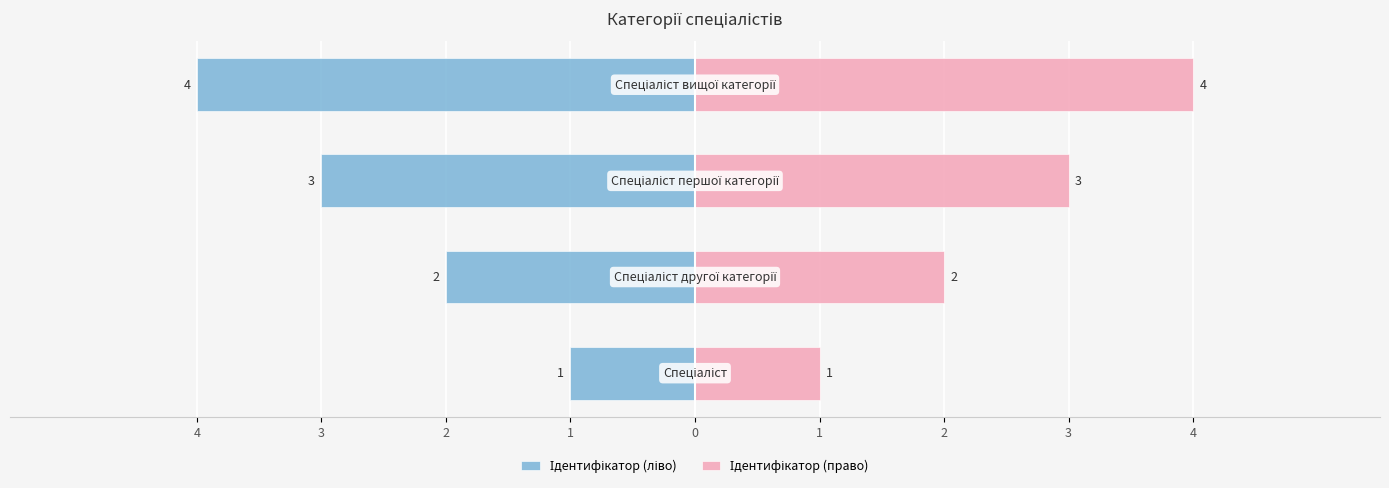

What is the difference between the Ідентифікатор (ліво) values at 3 and 1?

2